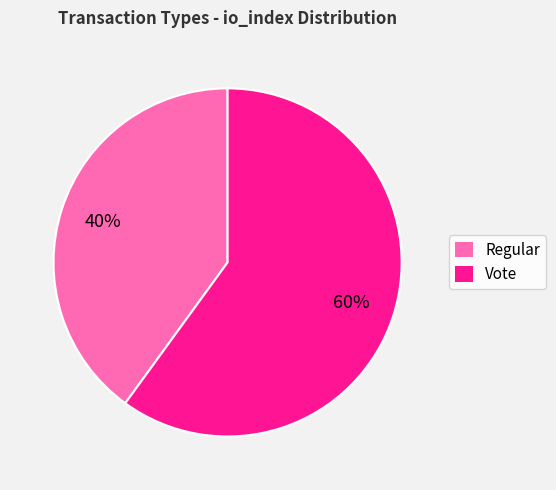

Between Regular and Vote, which is larger?

Vote